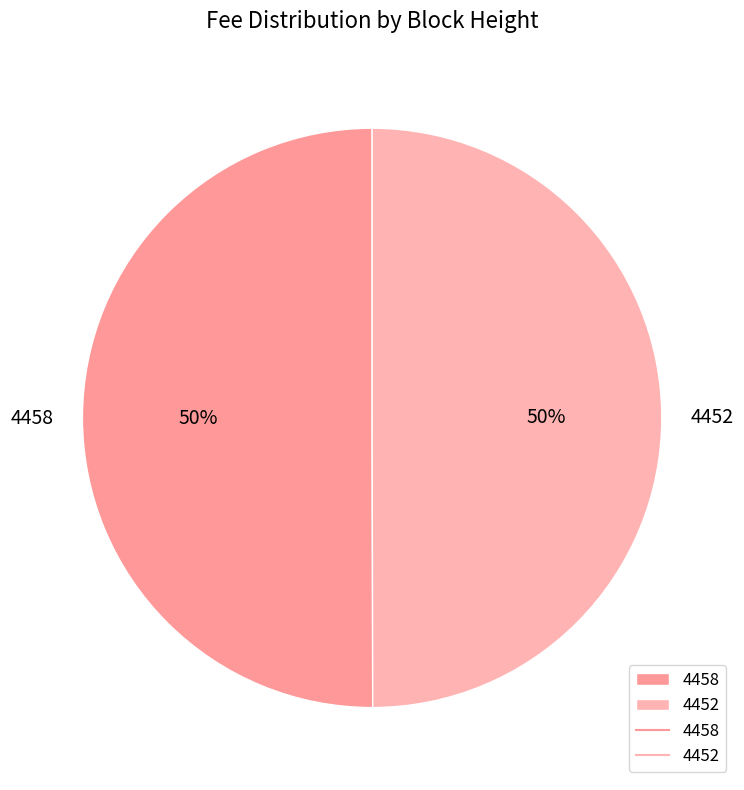

To the nearest percent, what is the average slice percentage?

50%